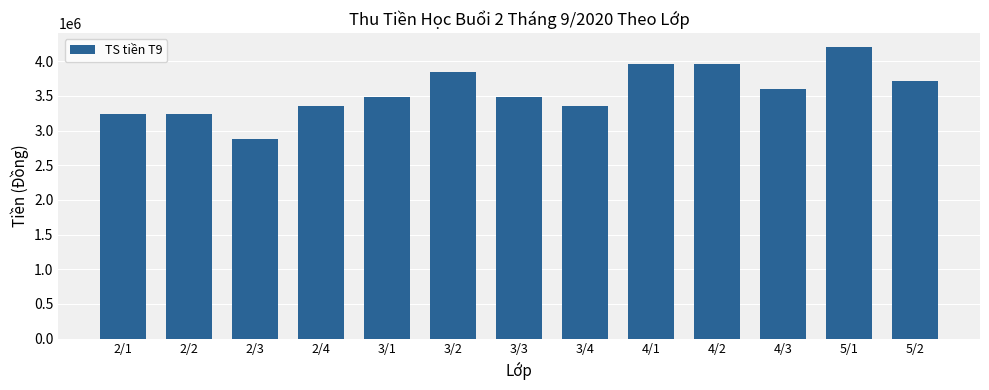

What is the difference between the maximum and minimum values?

1320000